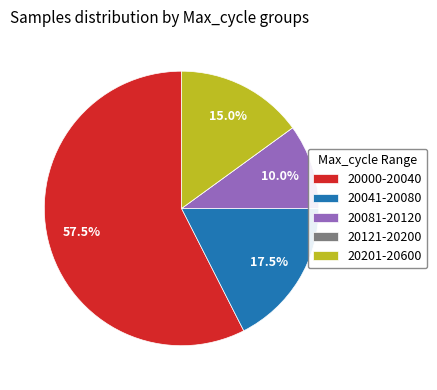

What is the largest slice in the pie chart?

20000-20040